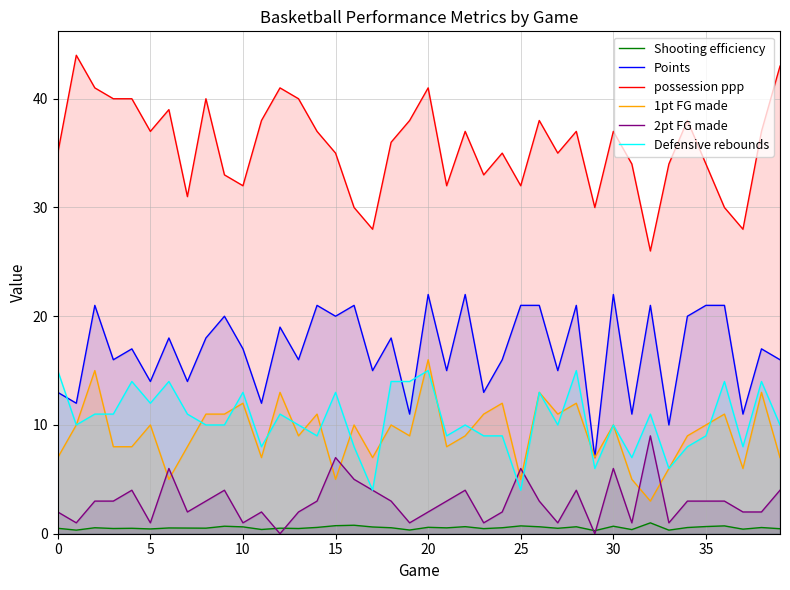

True or false: 1pt FG made has more than 1 points higher than both neighbors.

True